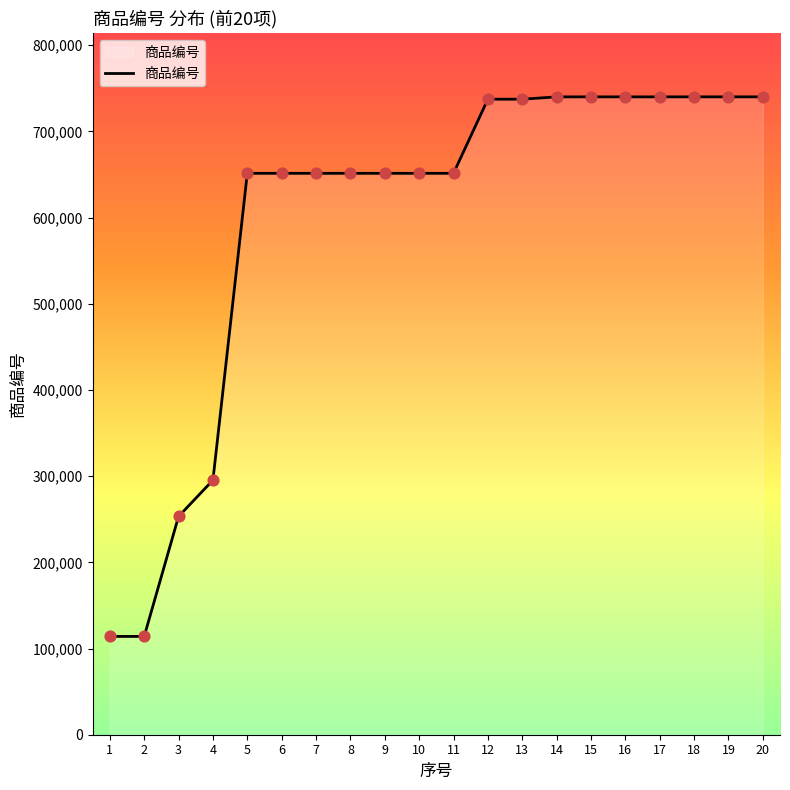

What is the ratio of the value at 6 to the value at 1?

5.7